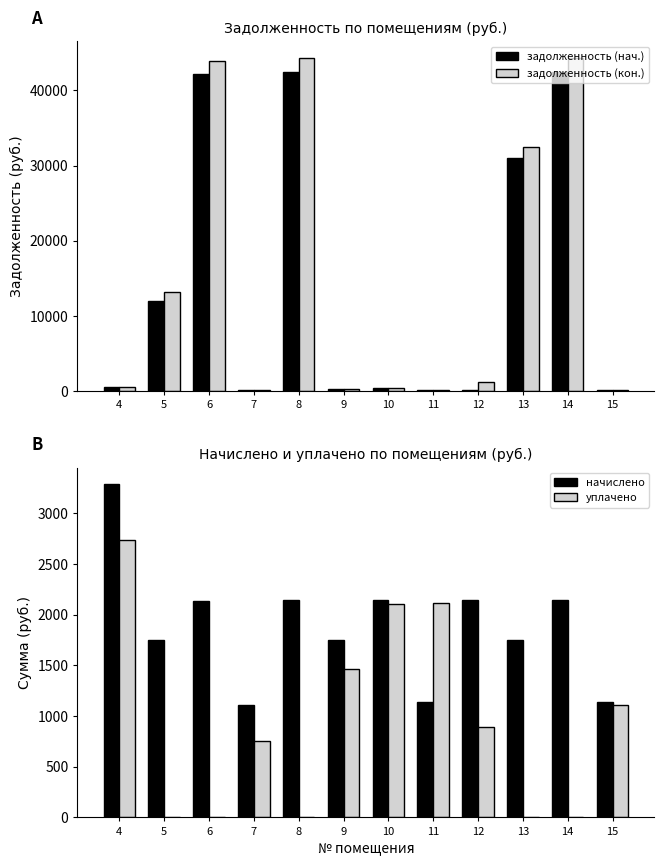

At which category is the sum across all series the highest?

14